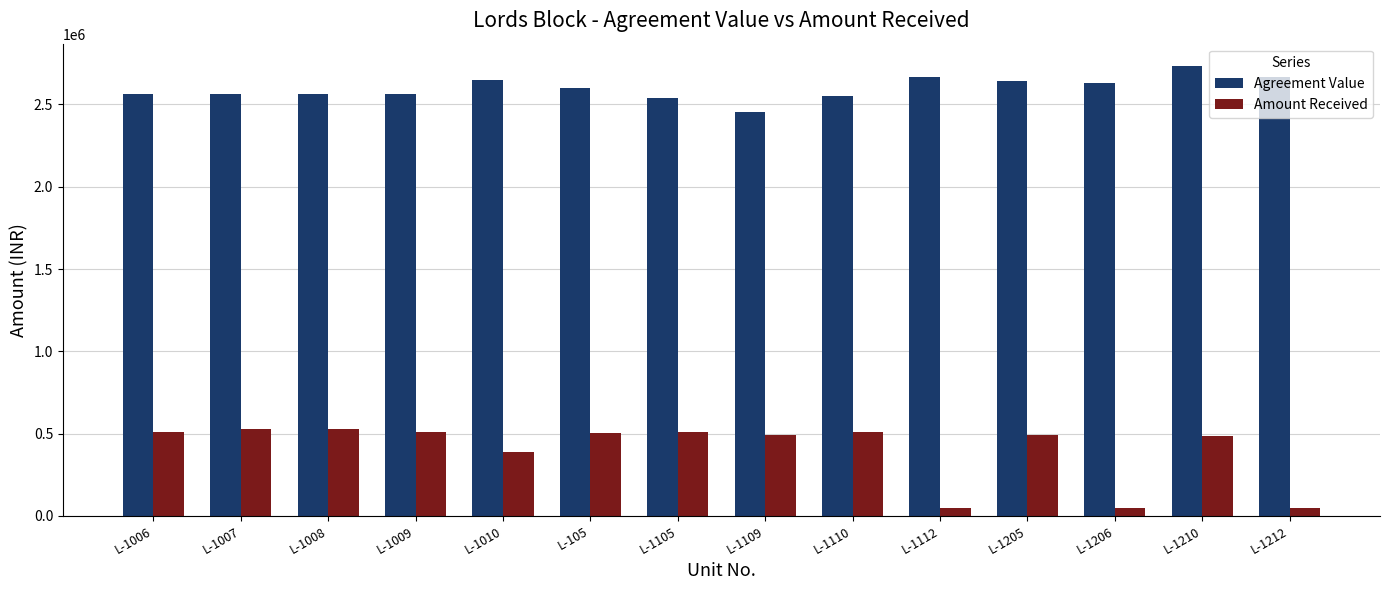

What is the difference between the highest and lowest values at L-1109?

1961919